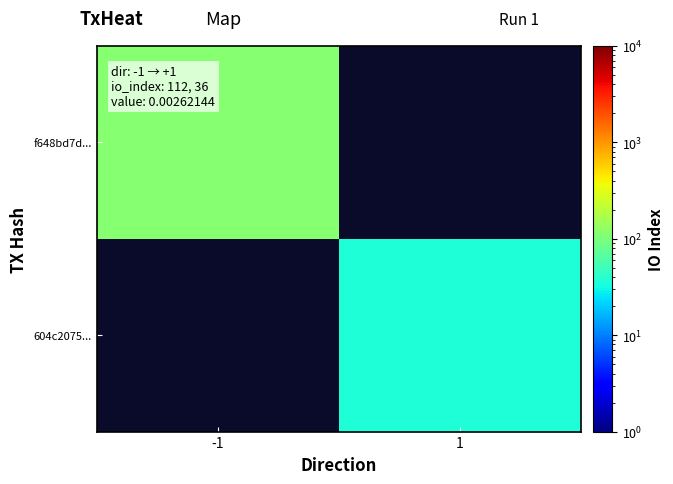

Rank the series at -1 from highest to lowest value.

f648bd7d..., 604c2075...